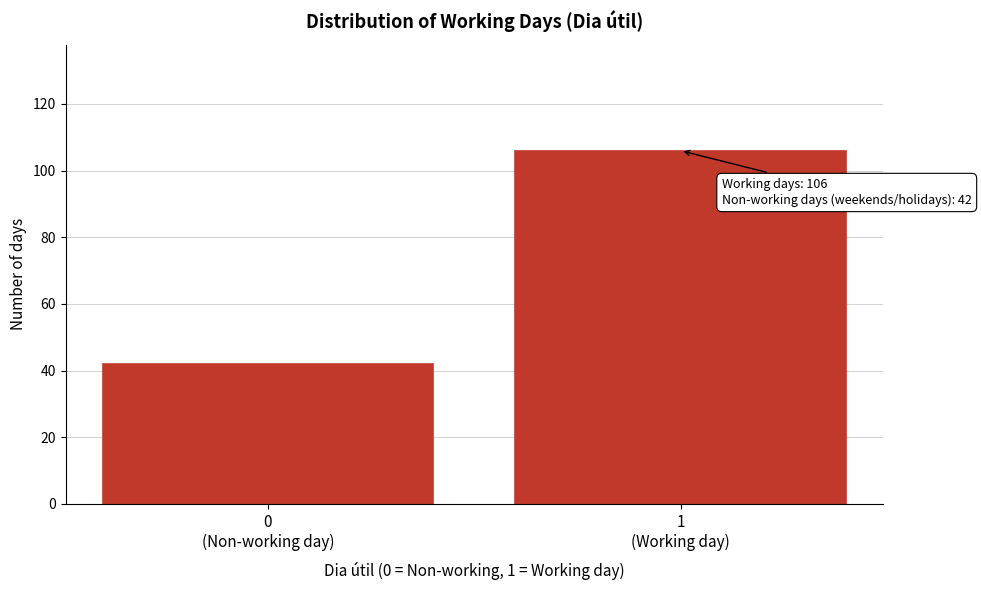

Reading left to right, list all the values displayed in this chart.

42	106